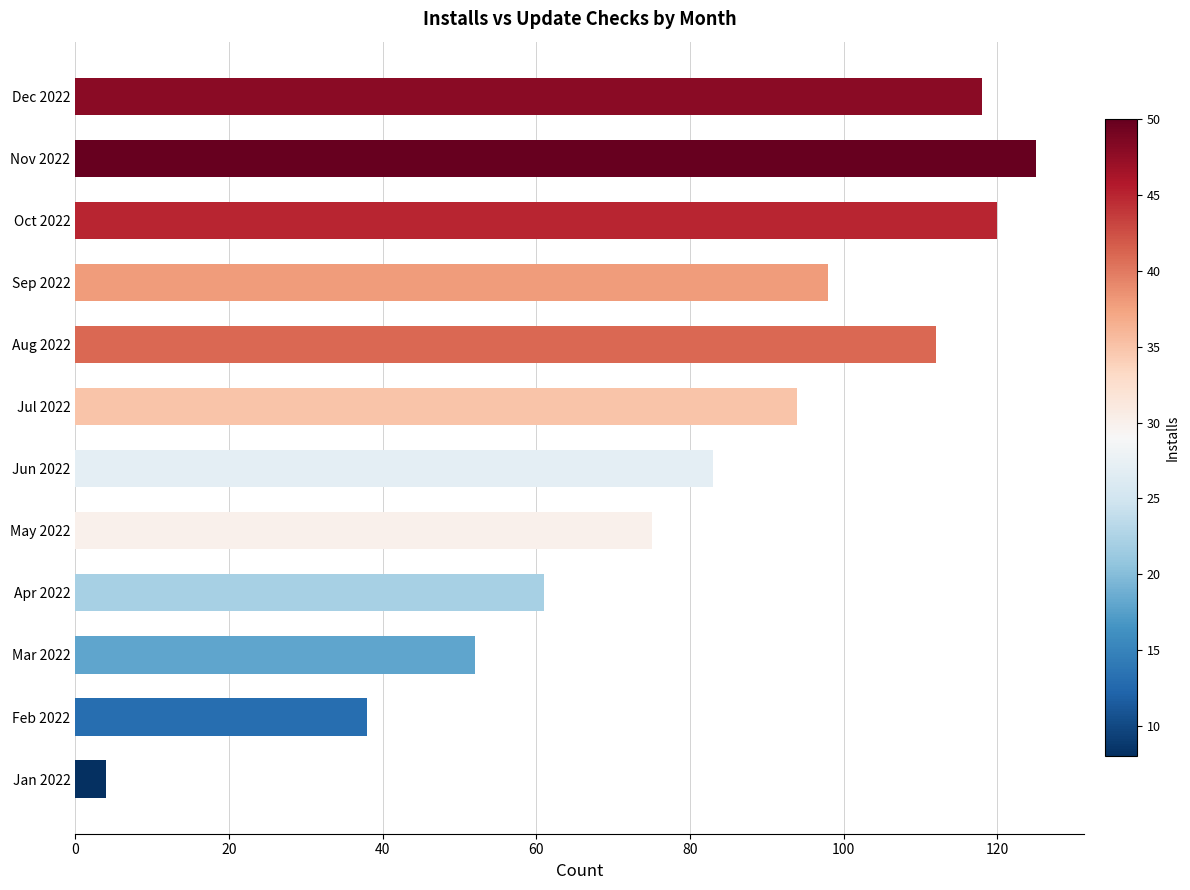

Which has a higher value, Mar 2022 or Apr 2022?

Apr 2022